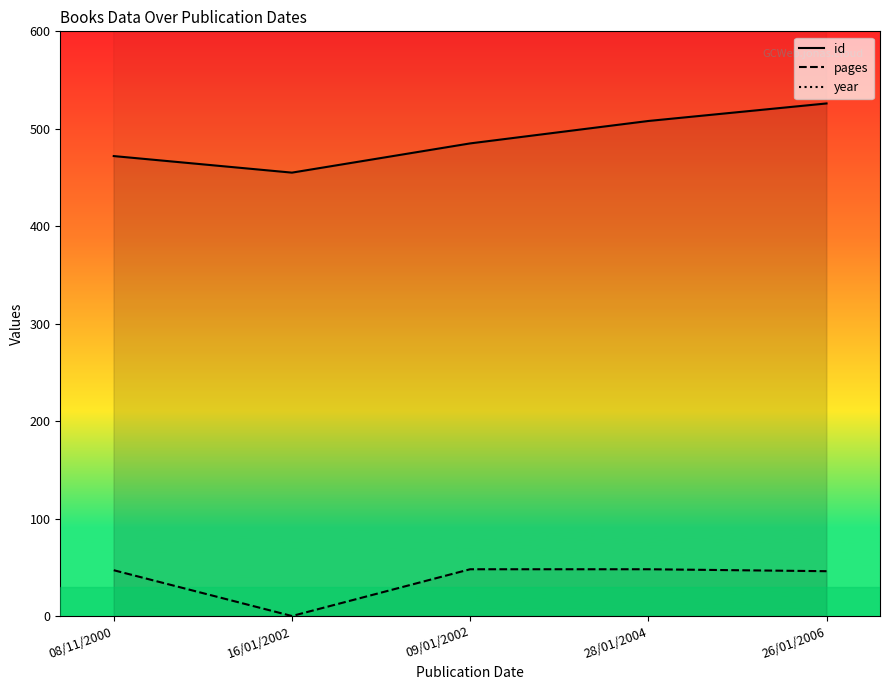

What are all the series names shown in the legend?

id, pages, year